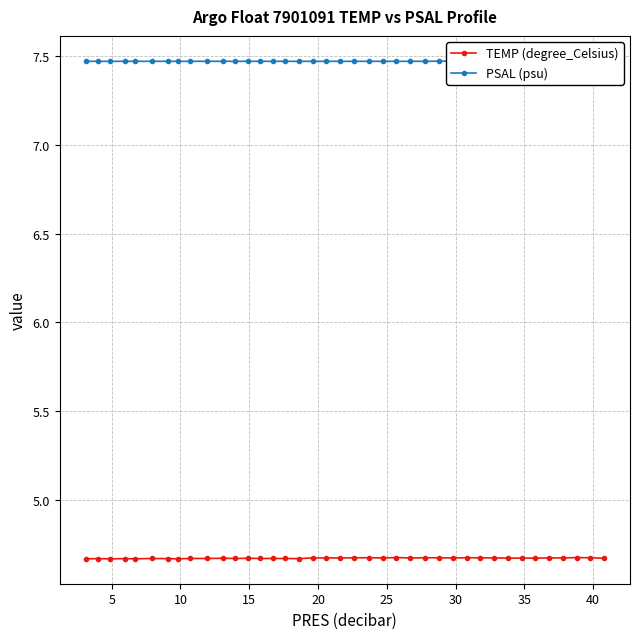

True or false: TEMP (degree_Celsius) and PSAL (psu) intersect in this chart.

False